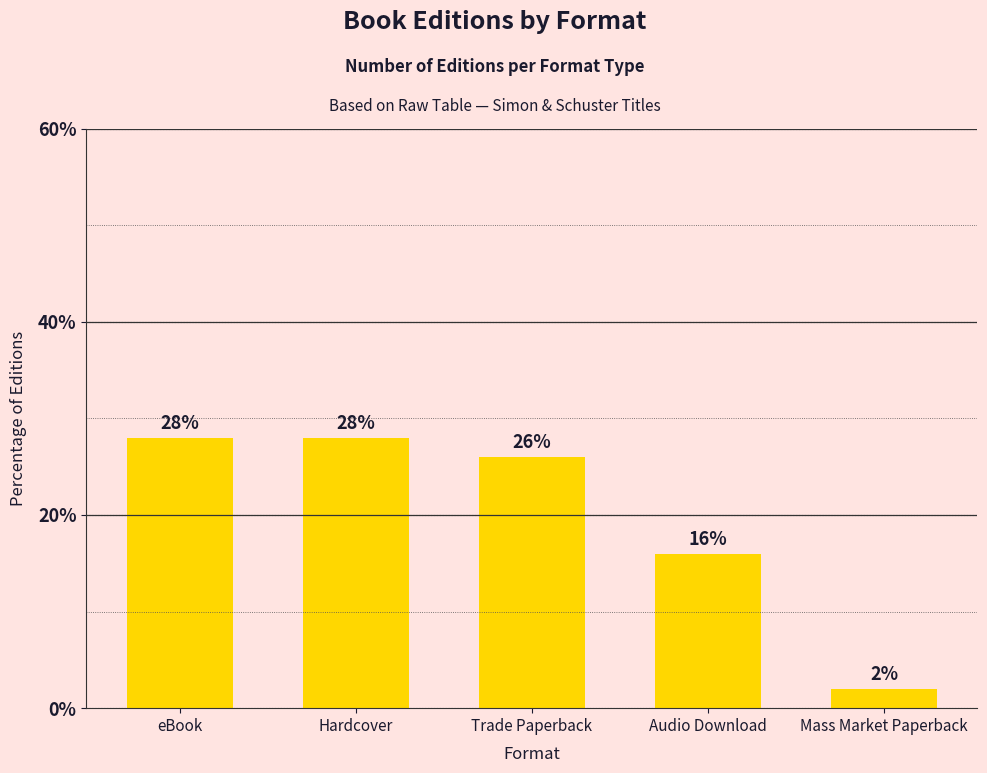

Reading left to right, what are all the values shown in this chart?

28.0	28.0	26.0	16.0	2.0